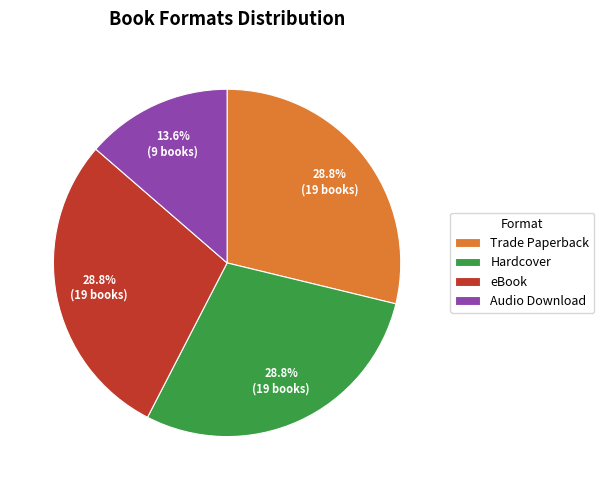

To the nearest percent, what is the average slice percentage?

25%